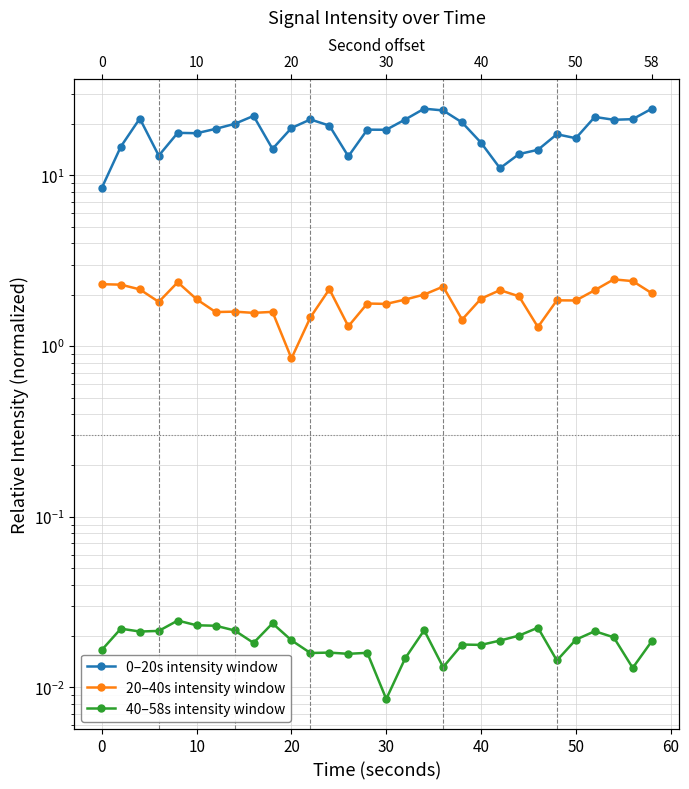

Reading left to right, what are all the values shown in this chart?

0–20s intensity window: 8.5	14.7	21.5	13.1	17.8	17.7	18.7	20.0	22.3	14.3	19.0	21.3	19.6	12.9	18.5	18.5	21.3	24.6	24.0	20.4	15.5	11.0	13.3	14.1	17.4	16.5	22.0	21.2	21.4	24.6
20–40s intensity window: 2.3	2.3	2.2	1.8	2.4	1.9	1.6	1.6	1.6	1.6	0.8	1.5	2.2	1.3	1.8	1.8	1.9	2.0	2.2	1.4	1.9	2.1	2.0	1.3	1.9	1.9	2.1	2.5	2.4	2.0
40–58s intensity window: 0.0	0.0	0.0	0.0	0.0	0.0	0.0	0.0	0.0	0.0	0.0	0.0	0.0	0.0	0.0	0.0	0.0	0.0	0.0	0.0	0.0	0.0	0.0	0.0	0.0	0.0	0.0	0.0	0.0	0.0